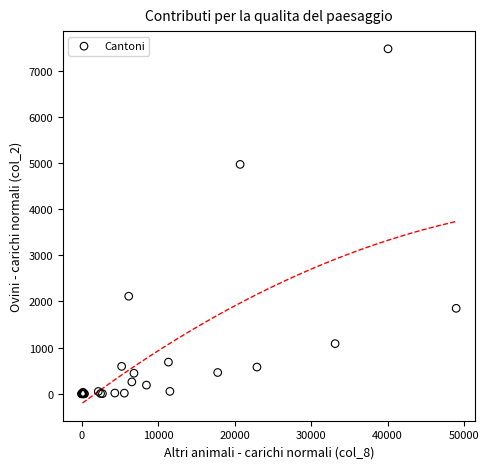

What Y value in the scatter plot is closest to 3735?

4968